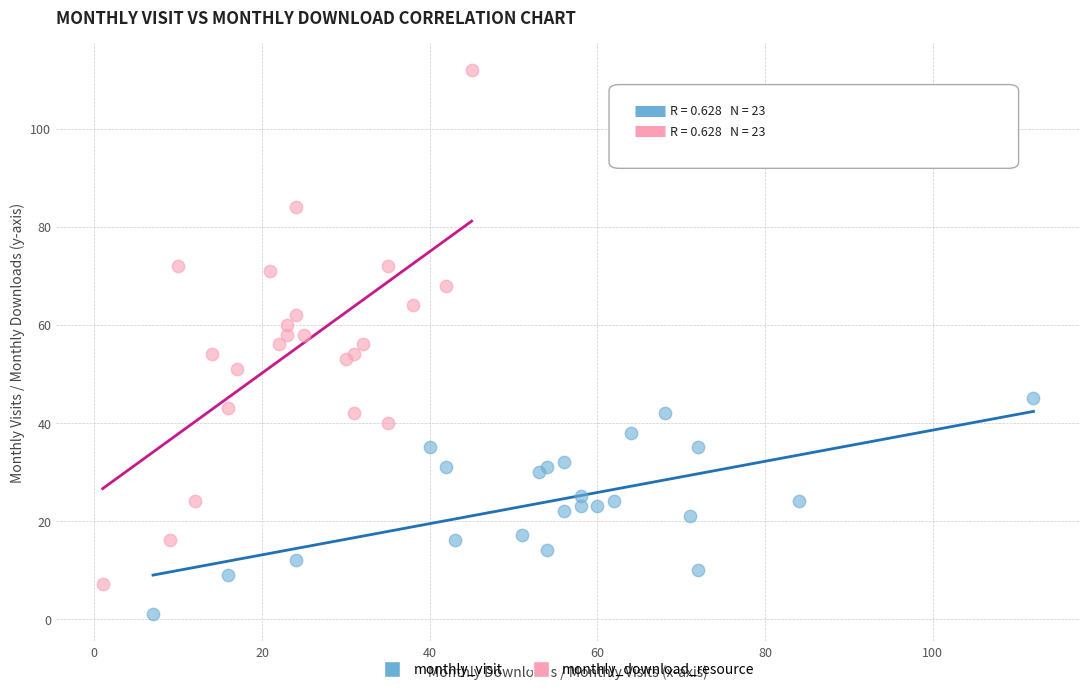

Which series reaches the maximum Y coordinate?

monthly_download_resource